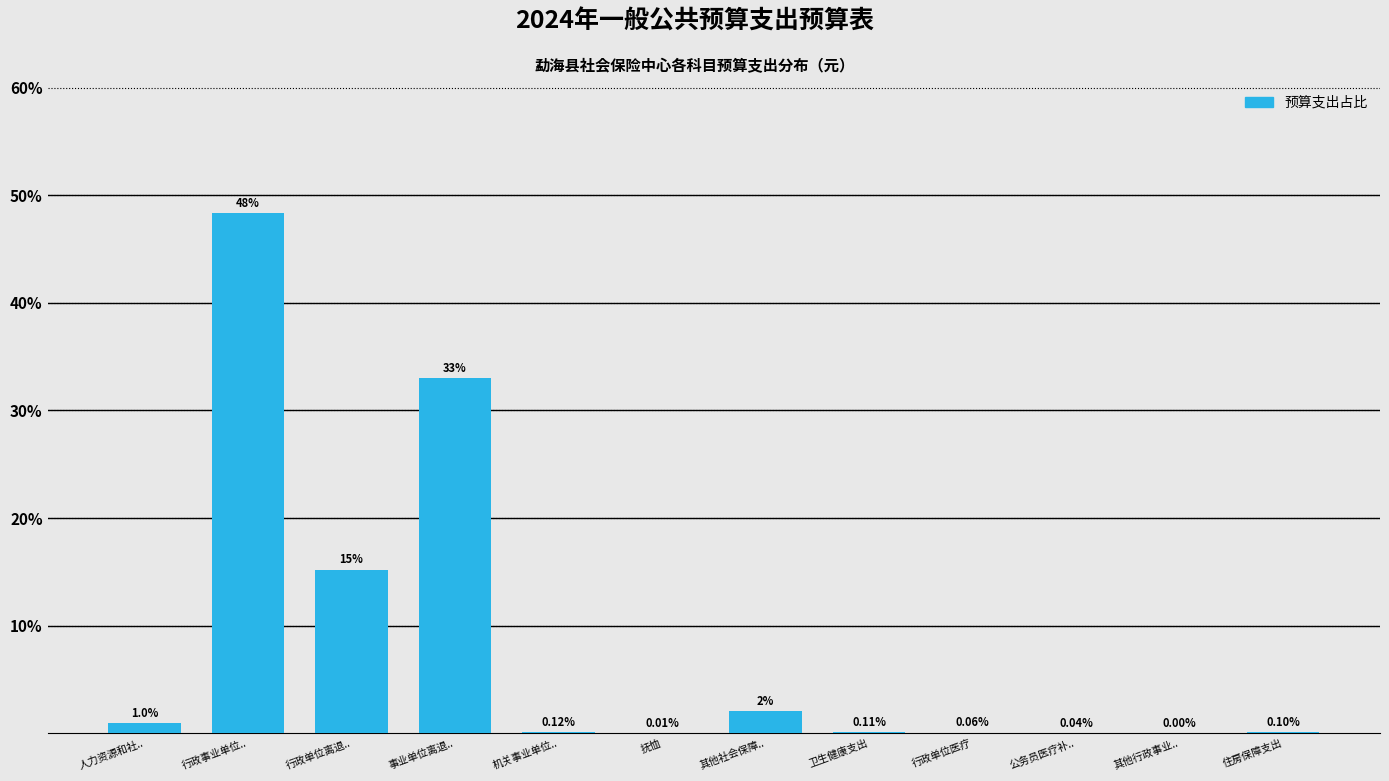

At which label is the value closest to 24?

行政单位离退..